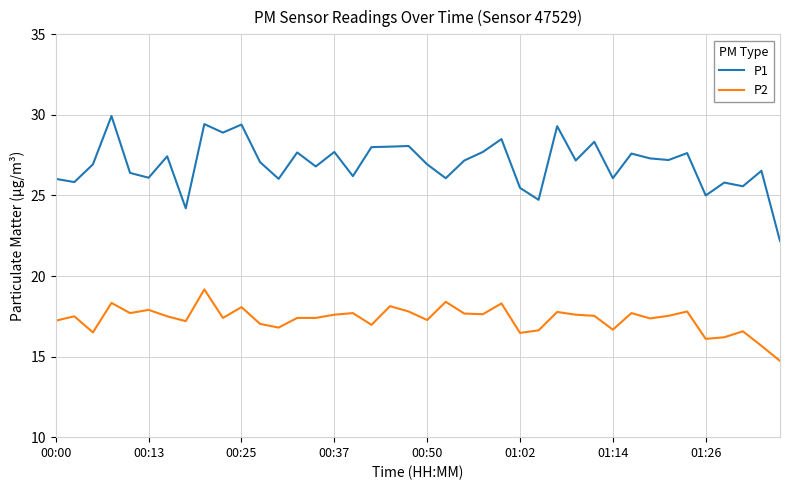

Rank the series by their maximum value, from lowest to highest.

P2, P1